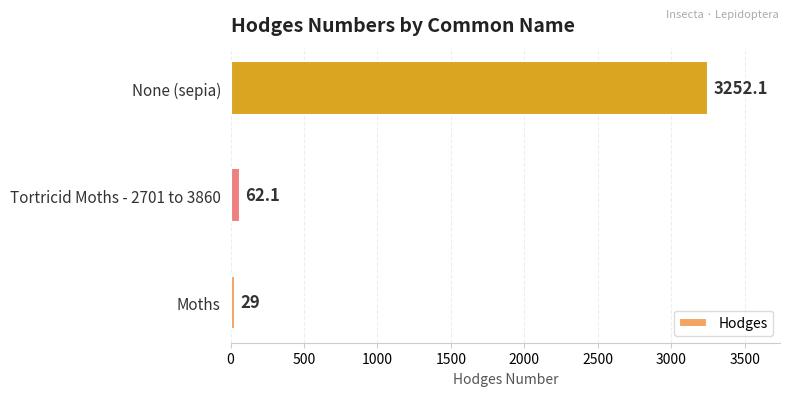

Reading top to bottom, extract all data points from this chart.

None (sepia)=3252.1	Tortricid Moths - 2701 to 3860=62.1	Moths=29.0